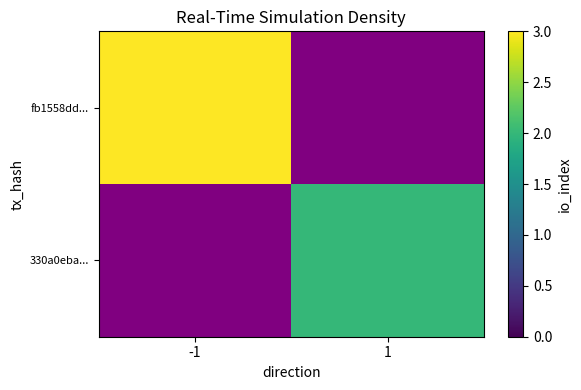

True or false: 330a0eba... has a value of 2.7 at 1.

False